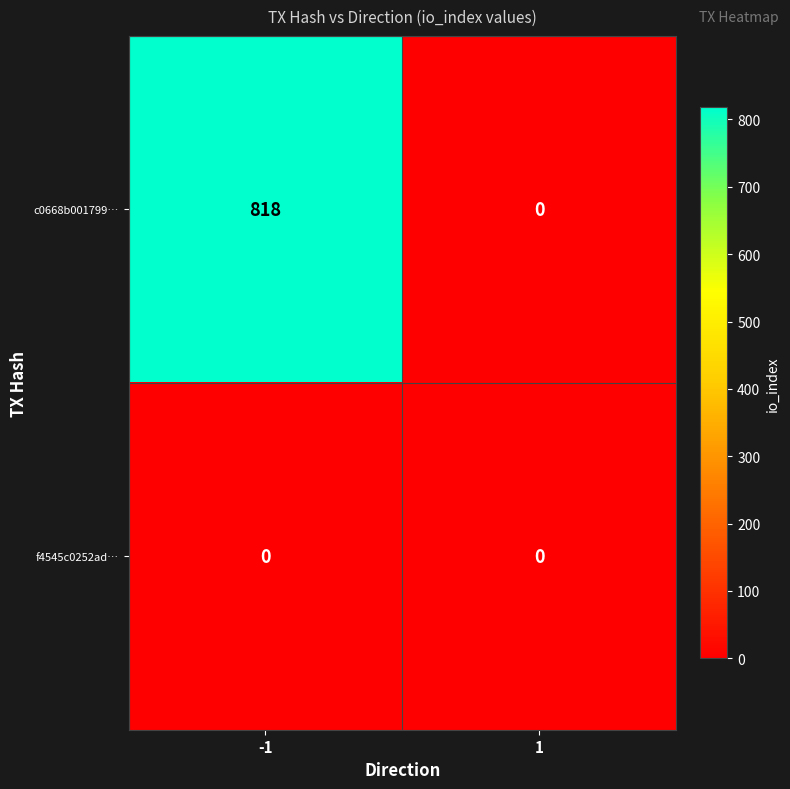

The value of c0668b001799… at -1 is 1296. True or false?

False